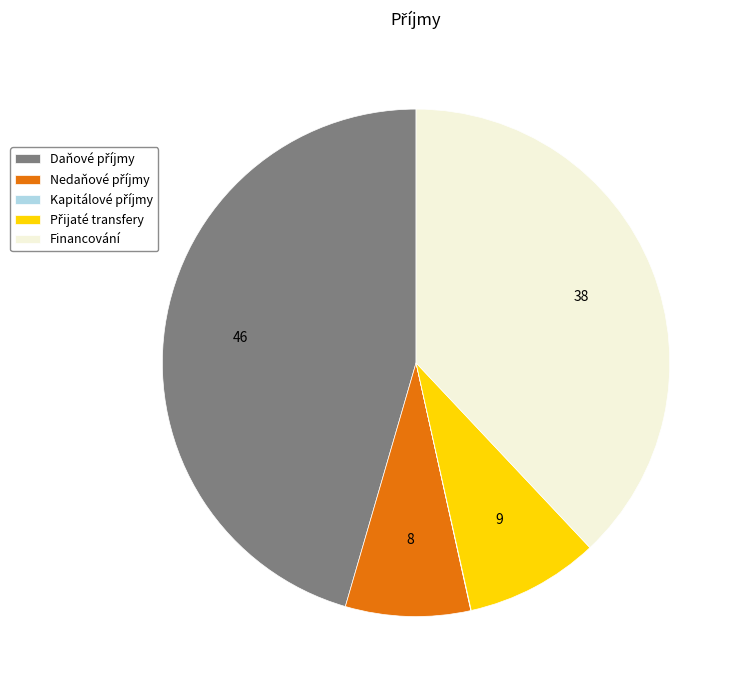

Is there a majority slice in this chart?

No